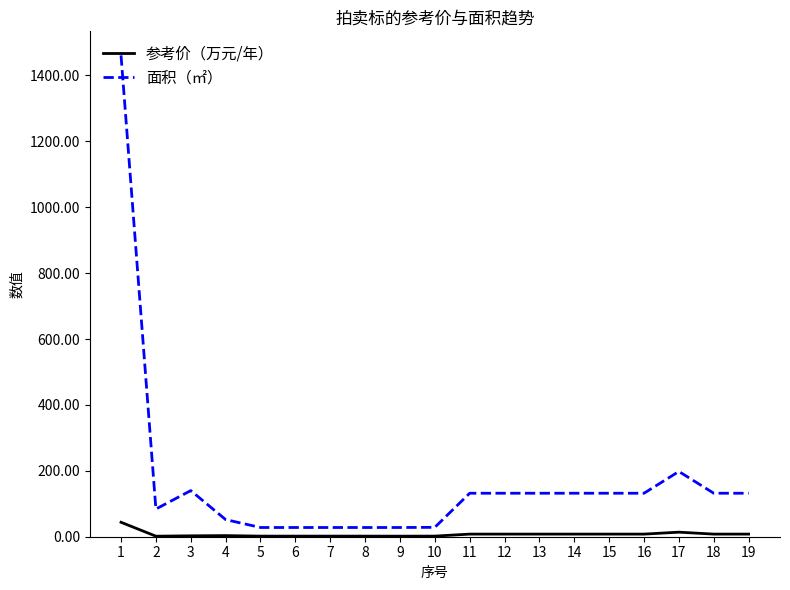

Which series has the widest spread of values?

面积（㎡）